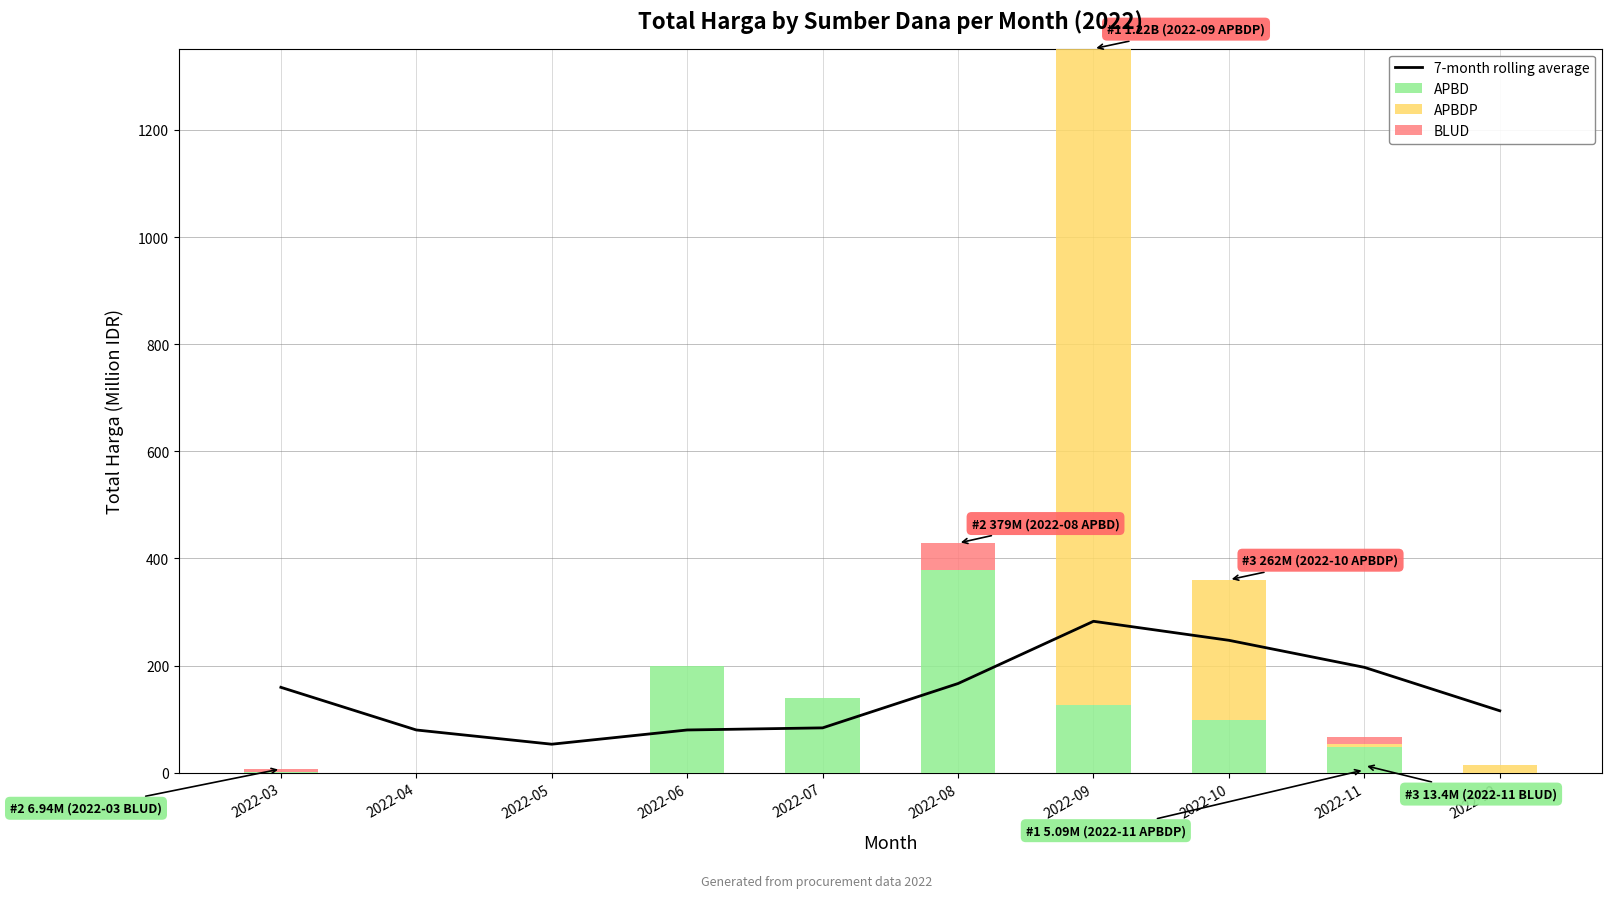

Reading right to left, transcribe all the data shown in this chart.

7-month rolling average: 115.5	196.6	247.1	282.6	166.4	83.6	79.7	53.1	79.7	159.3
APBD: 0.0	48.1	98.0	127.0	379.1	139.8	199.2	0.0	0.0	0.5
APBDP: 14.8	5.1	262.1	1224.7	0.0	0.0	0.0	0.0	0.0	0.0
BLUD: 0.0	13.4	0.0	0.0	49.5	0.0	0.0	0.0	0.0	6.9